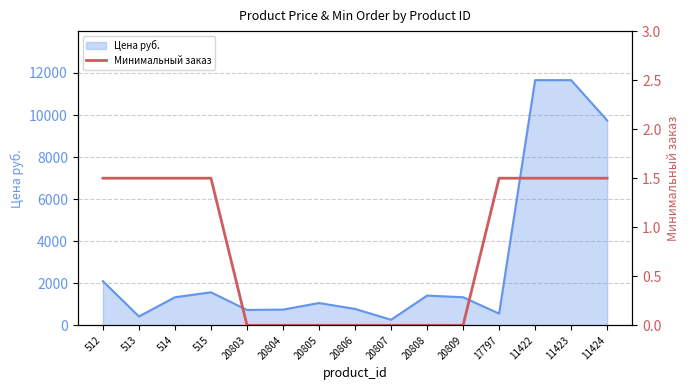

At which label is Цена руб. closest to 5961?

11424